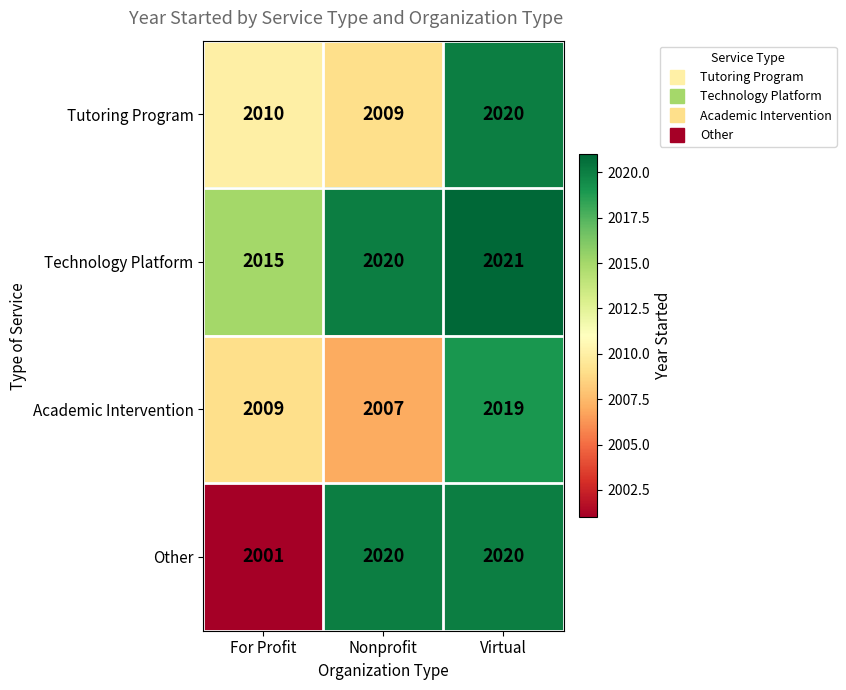

What is the total value across all series at Virtual?

8080